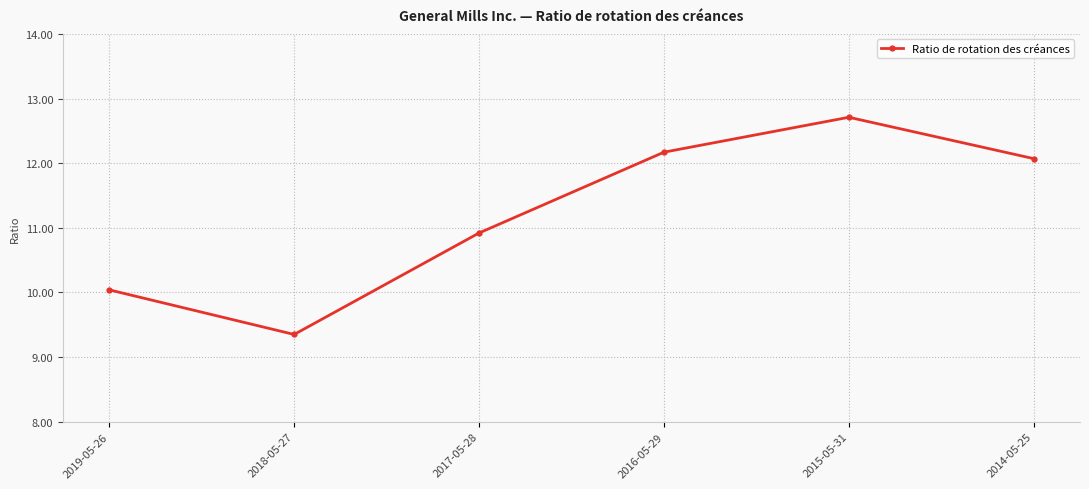

What is the sum of all values?

67.3